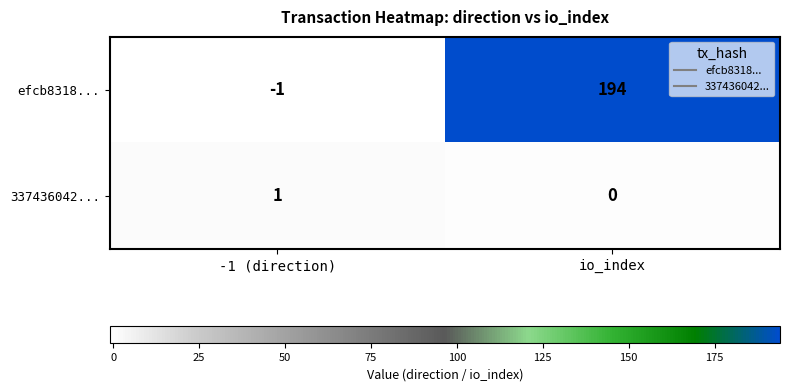

What is the sum of the efcb8318... values at io_index and -1 (direction)?

193